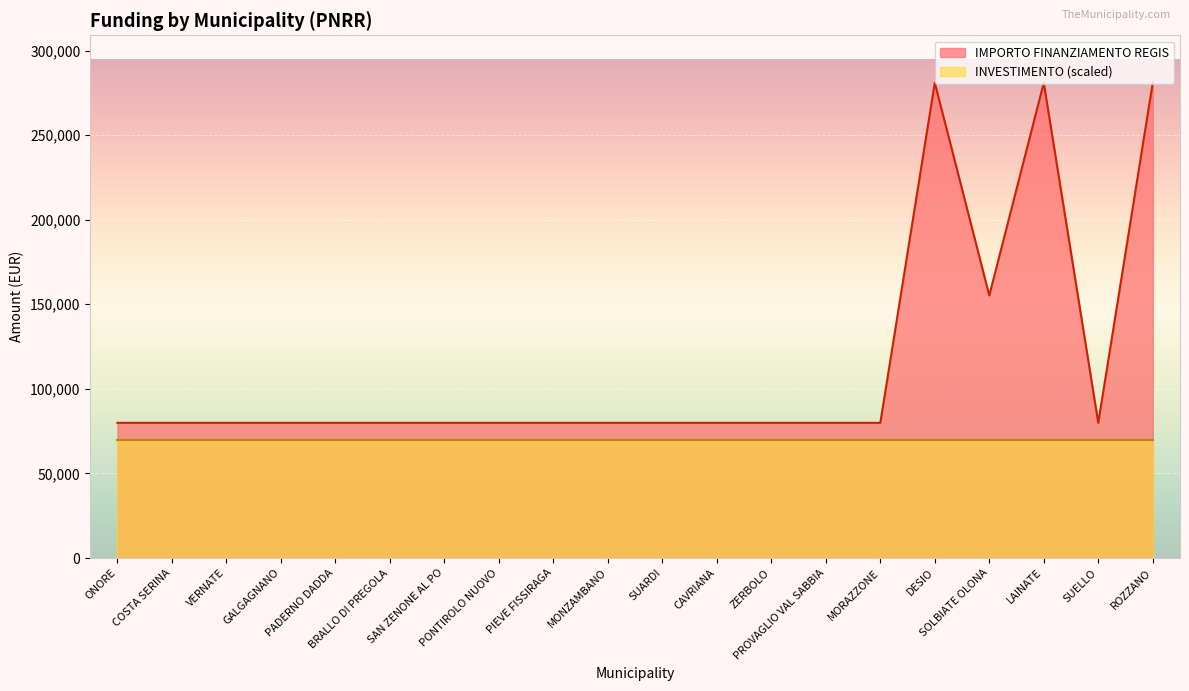

How many data points does each series have?

20